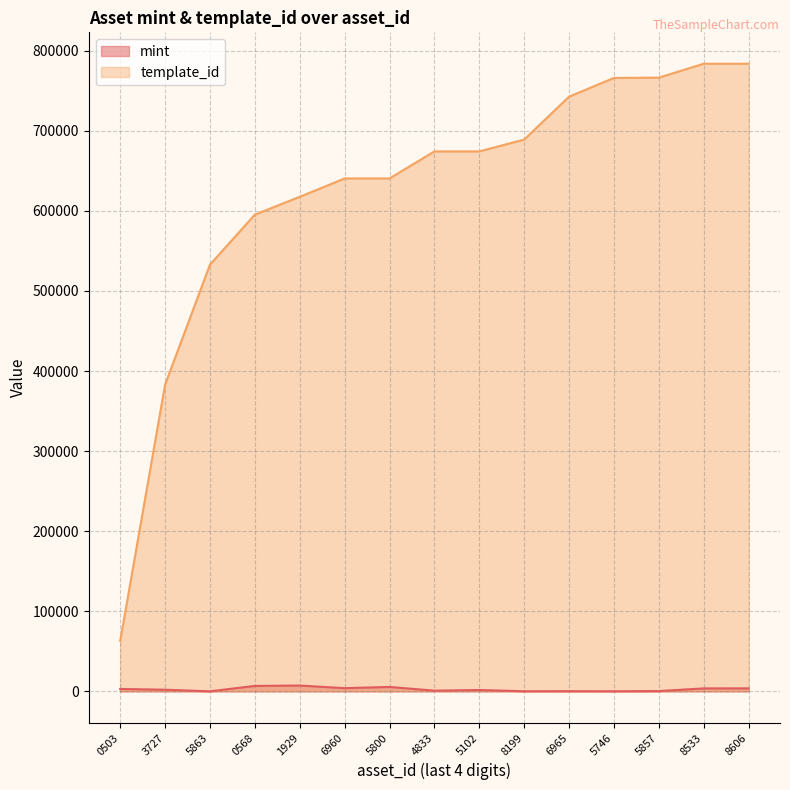

How many values in the template_id series are below 674183?

7